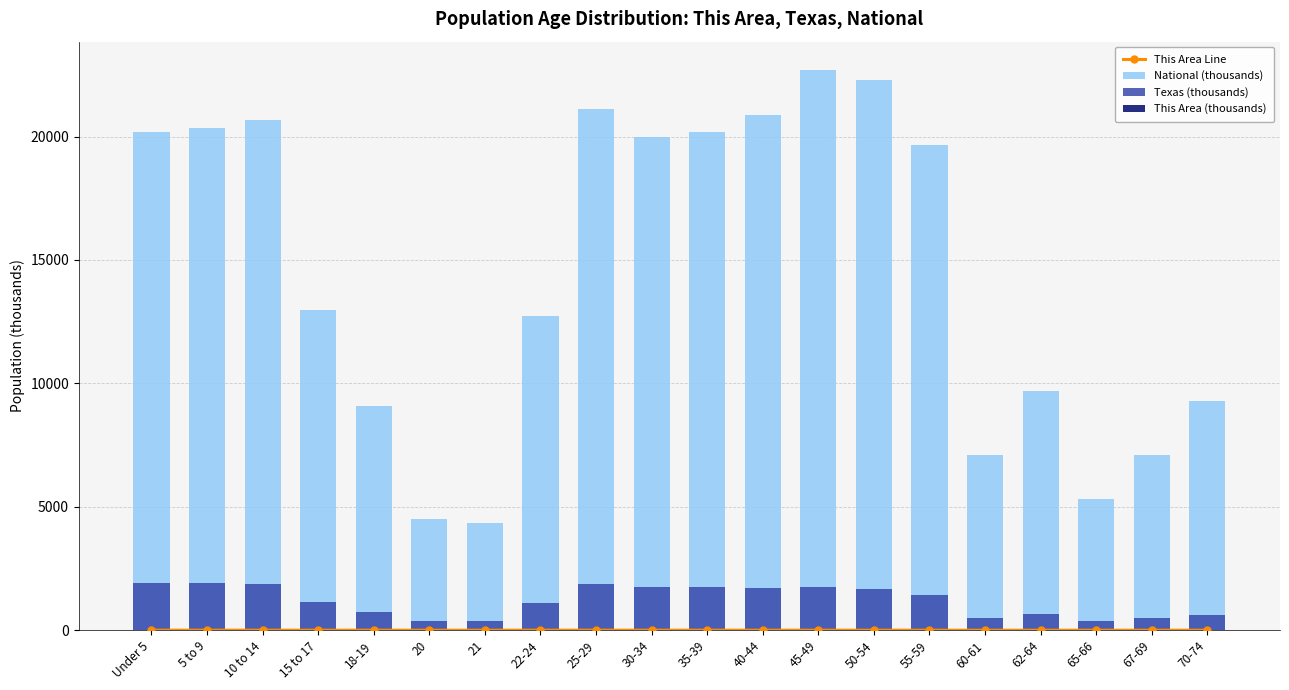

Which category has the lowest value in the This Area Line series?

65-66